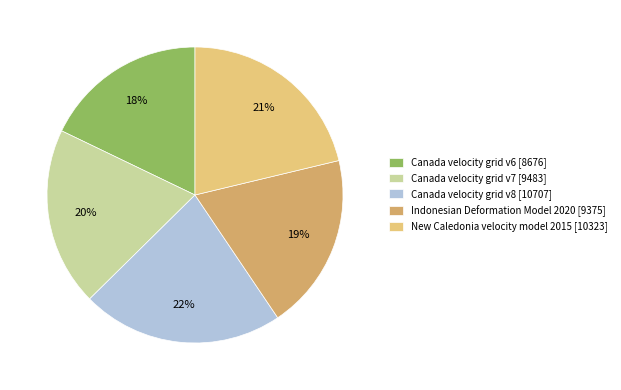

To the nearest percent, what is the difference between the largest and smallest slice percentages?

4%